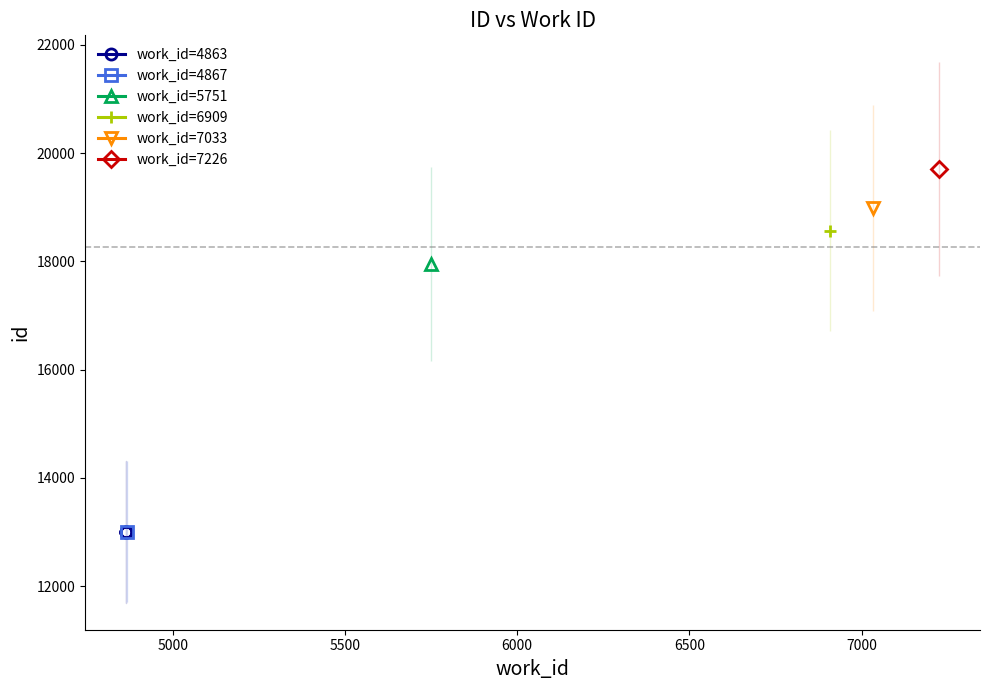

Is it true that the value at 5500 is 8644?

False